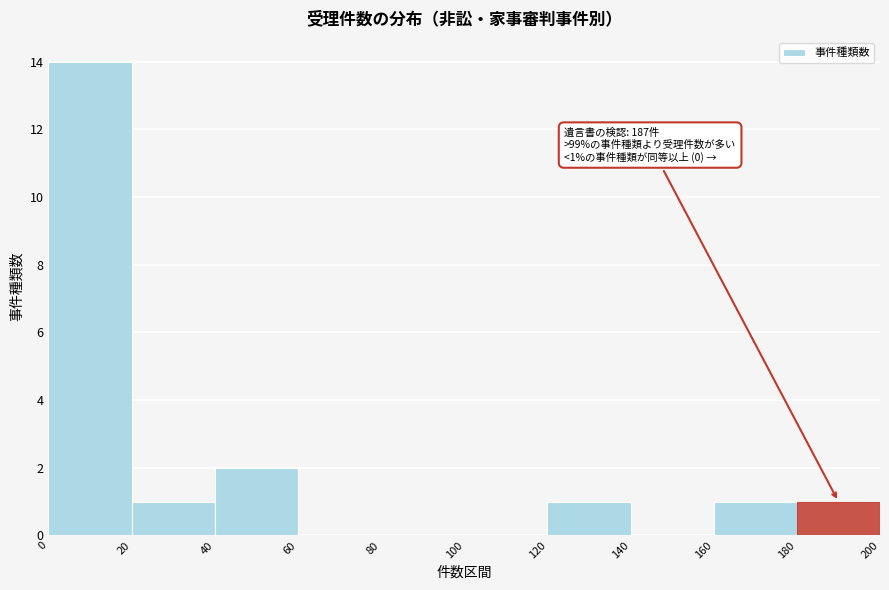

Over which range of the x-axis is the bar tallest?

0 to 20